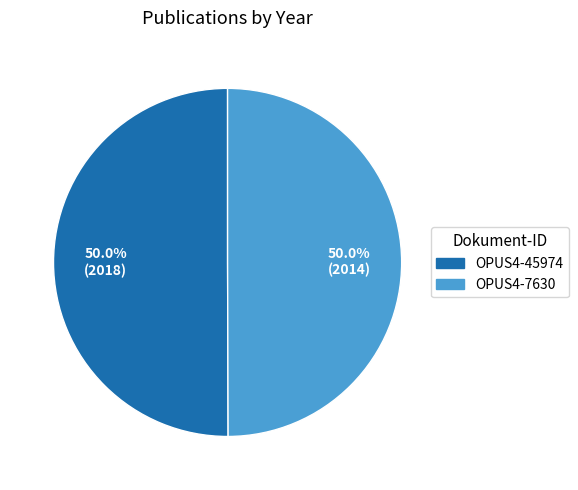

How many slices are in this pie chart?

2